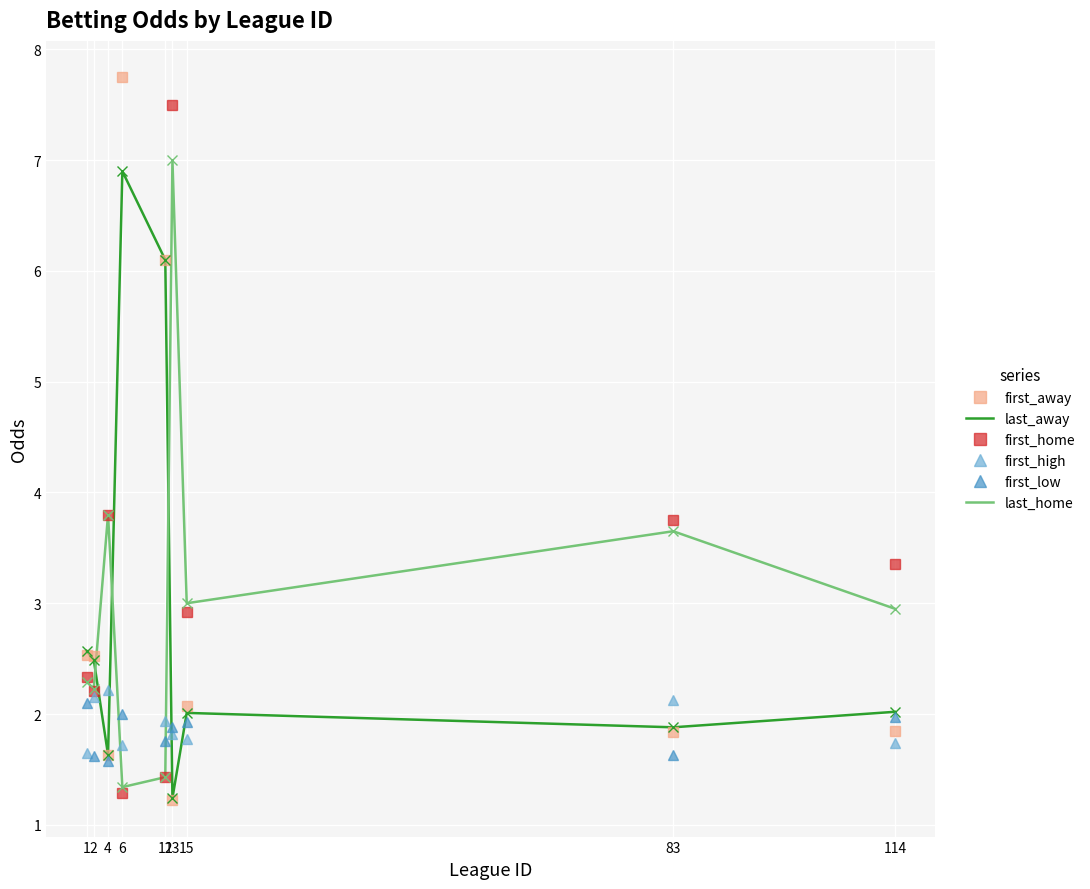

What is the maximum value for first_away?

7.8